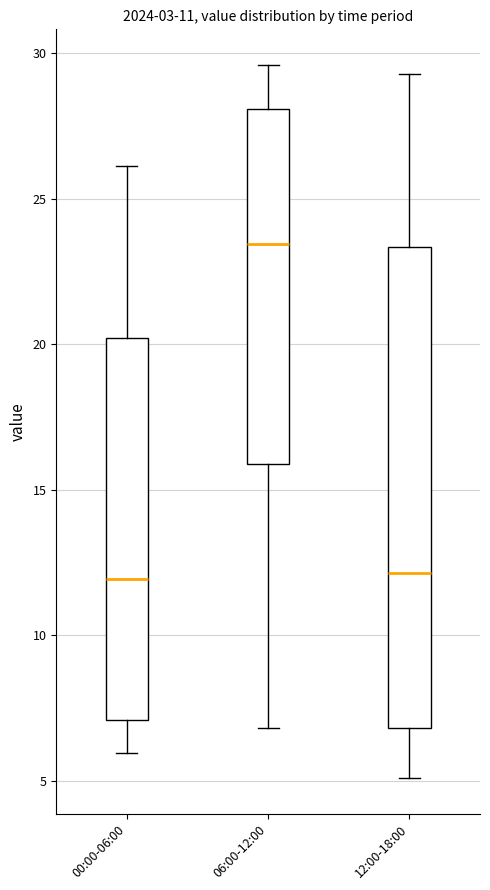

Comparing the boxes themselves (not the whiskers), which one is the tallest?

12:00-18:00